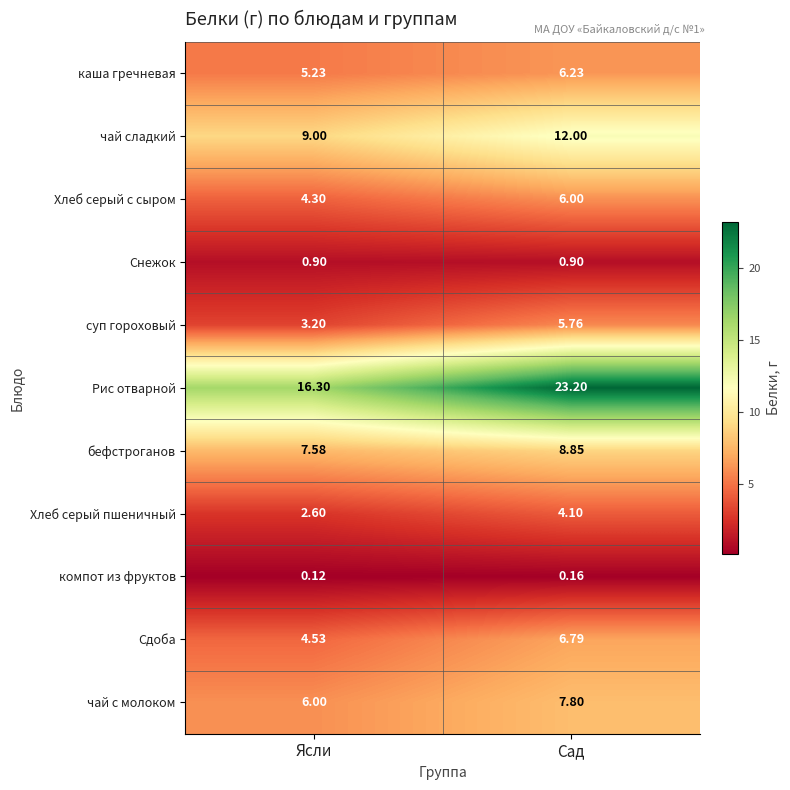

At which category does the chart reach its peak across all series?

Сад